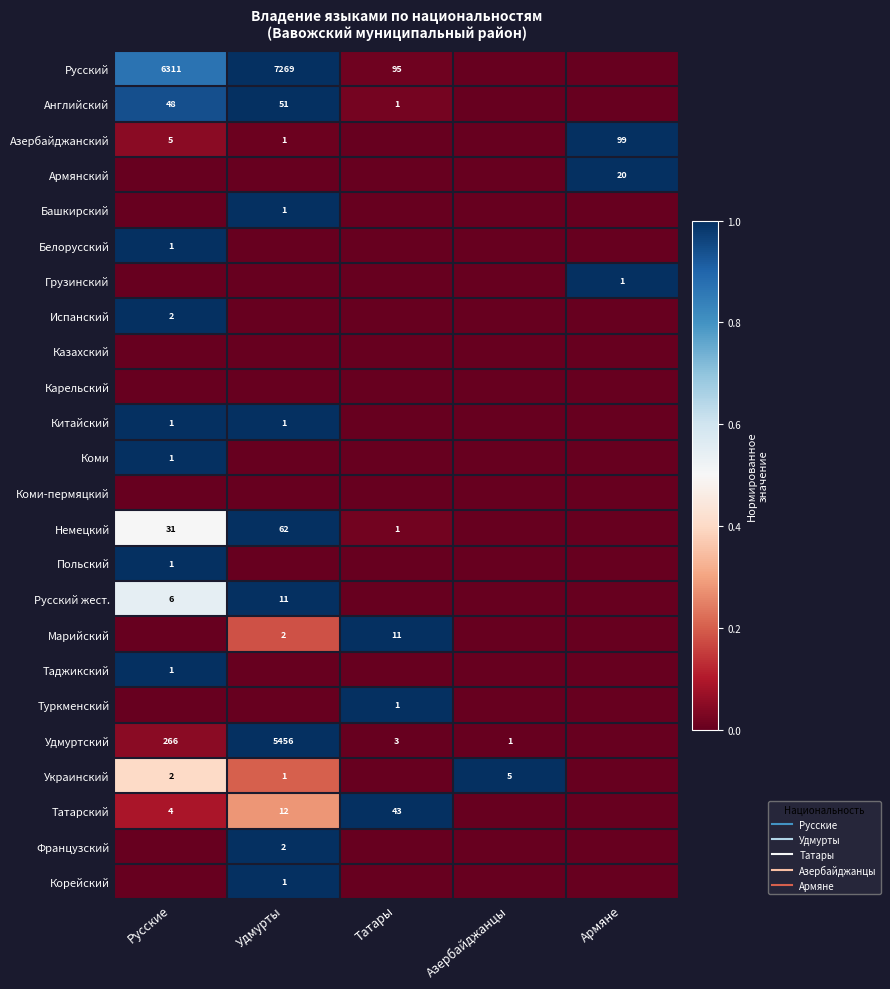

Which category has the lowest value across all series?

Азербайджанцы